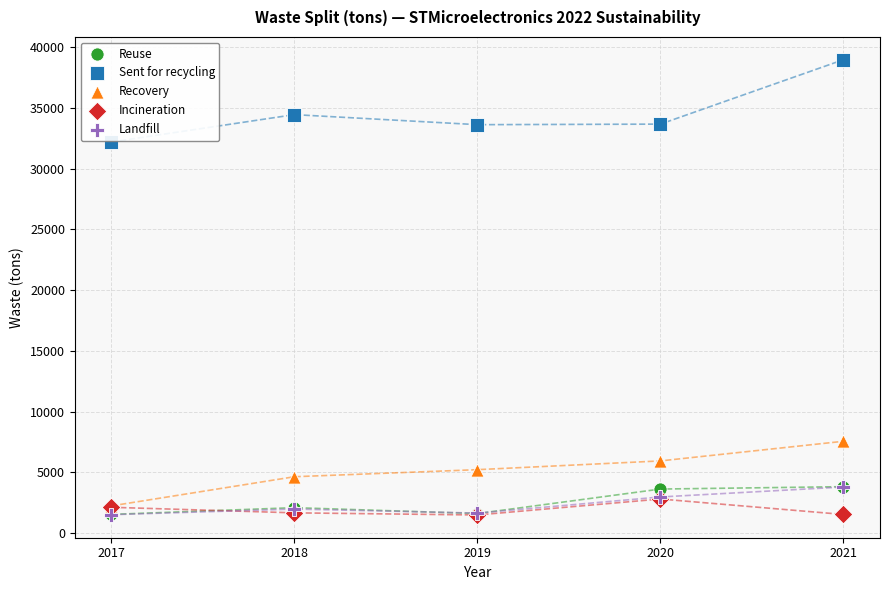

In the Sent for recycling series, what Y value is closest to 35567?

34434